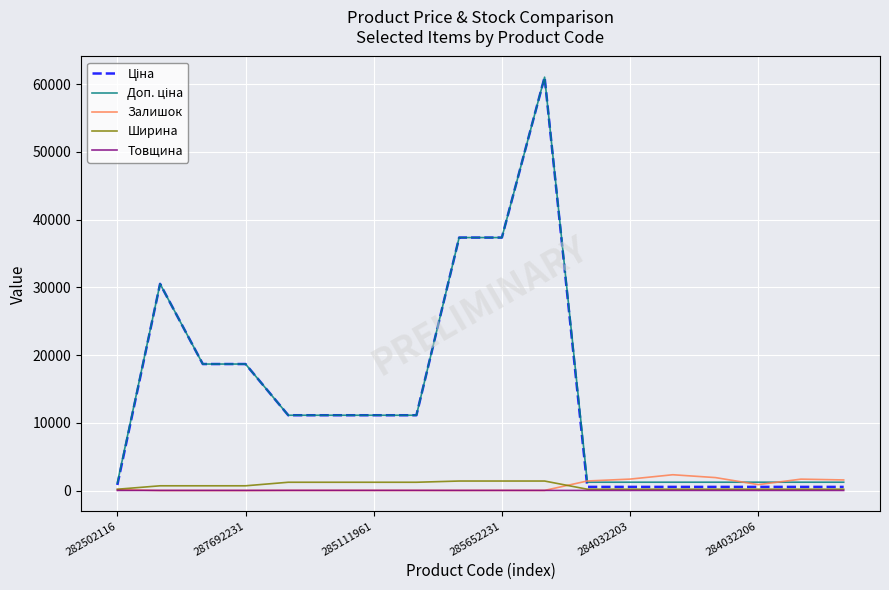

What is the greatest value displayed?

61024.7